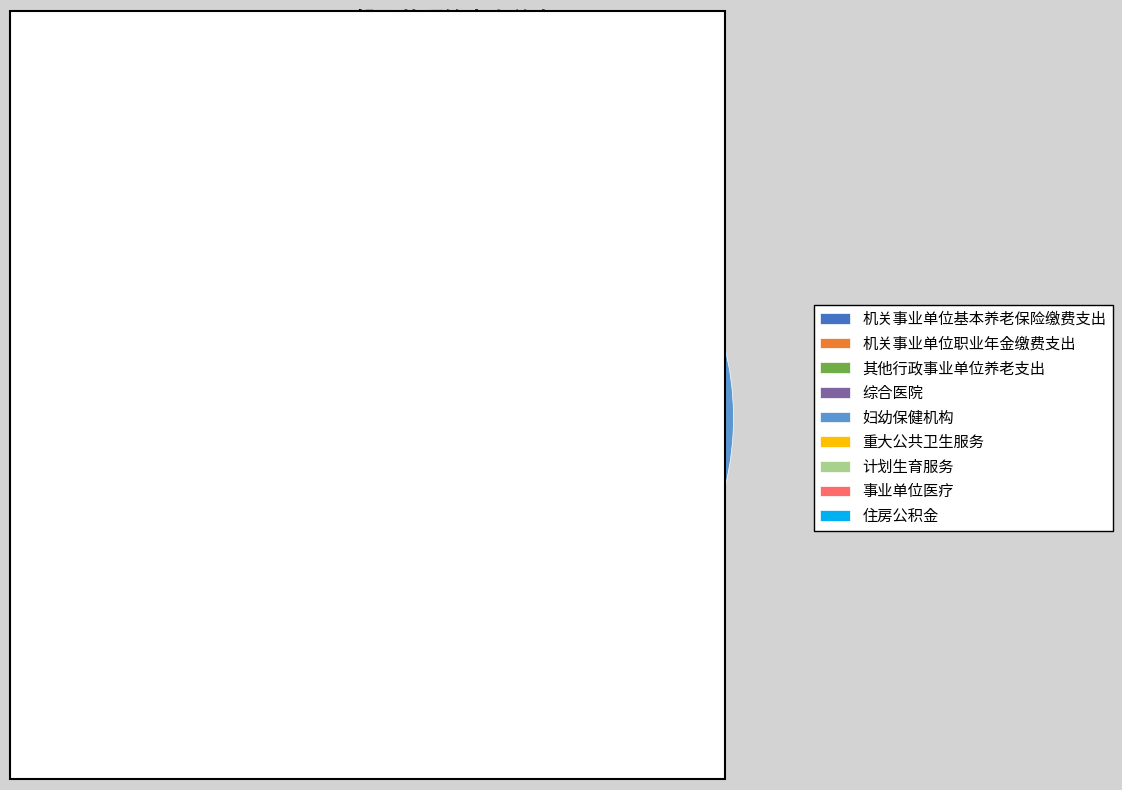

The 妇幼保健机构 slice represents 63% of the pie. True or false?

True